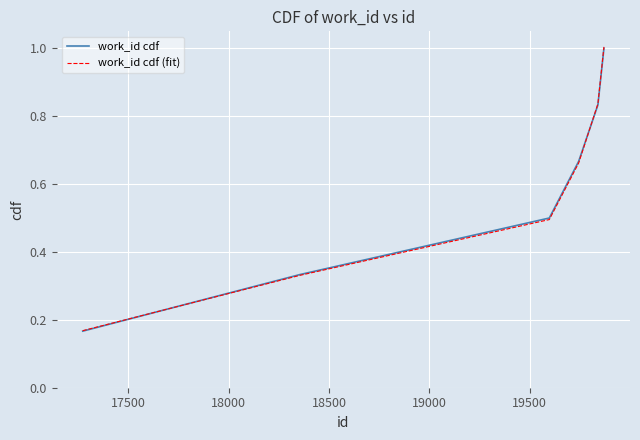

What is the maximum value shown in the chart?

1.0